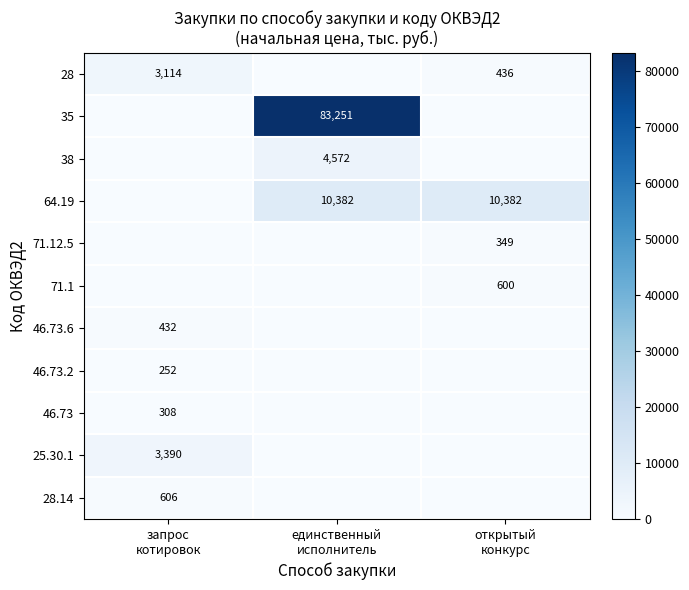

Rank the series at запрос котировок from lowest to highest value.

35, 38, 64.19, 71.12.5, 71.1, 46.73.2, 46.73, 46.73.6, 28.14, 28, 25.30.1